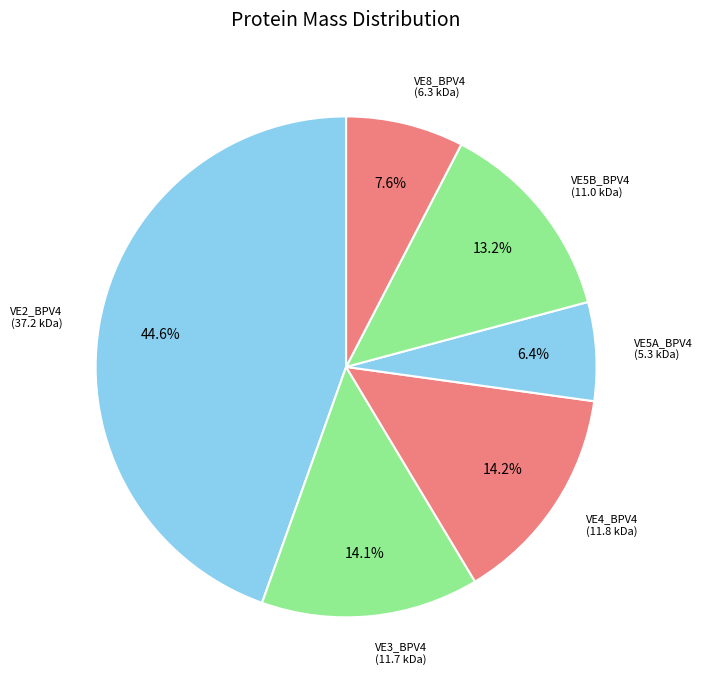

How many slices are in this pie chart?

6